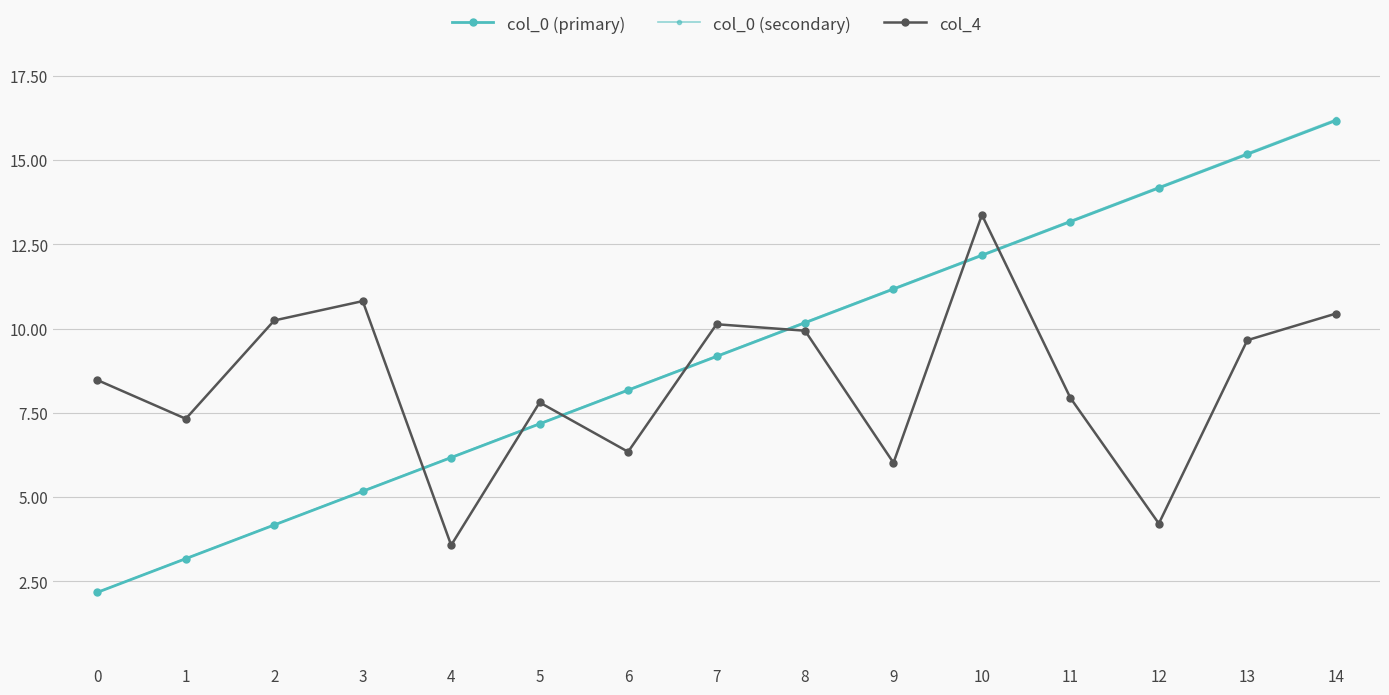

Rank the categories by col_4 value from highest to lowest.

10, 3, 14, 2, 7, 8, 13, 0, 11, 5, 1, 6, 9, 12, 4